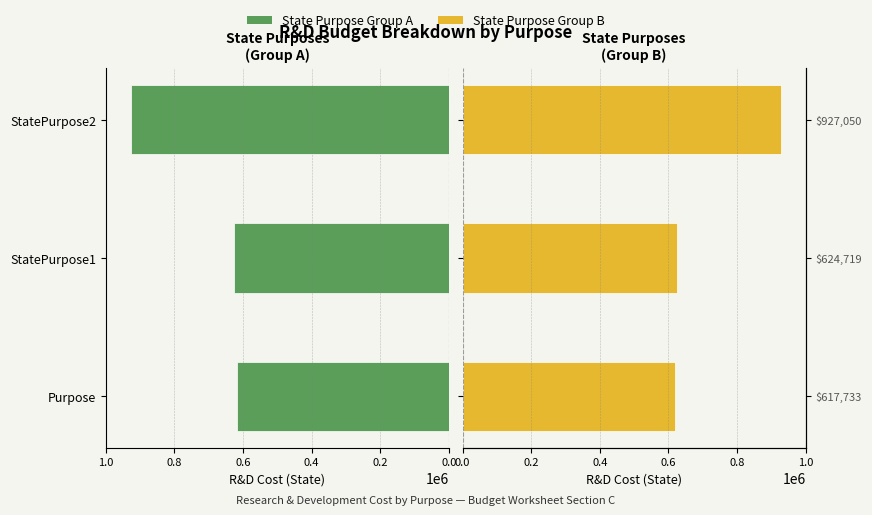

Rank the series at Purpose from highest to lowest value.

R&D Cost (State A), R&D Cost (State B)